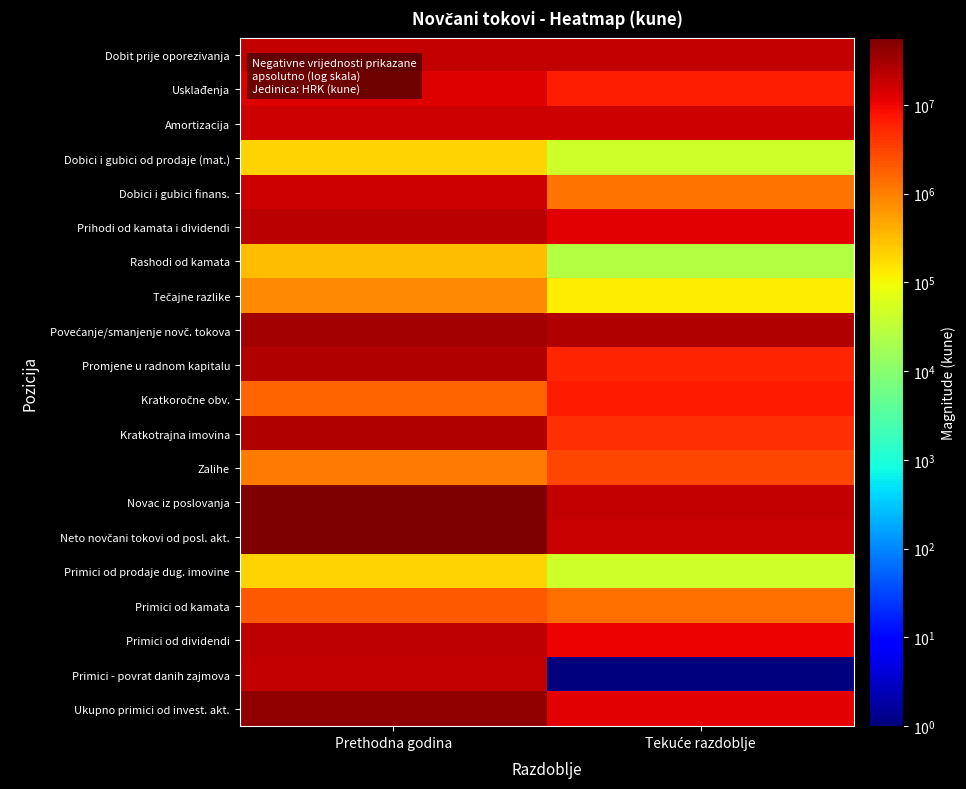

Rank the series at Prethodna godina from highest to lowest value.

Novac iz poslovanja, Neto novčani tokovi od posl. akt., Ukupno primici od invest. akt., Povećanje/smanjenje novč. tokova, Kratkotrajna imovina, Promjene u radnom kapitalu, Prihodi od kamata i dividendi, Primici od dividendi, Primici - povrat danih zajmova, Dobit prije oporezivanja, Dobici i gubici finans., Amortizacija, Usklađenja, Primici od kamata, Kratkoročne obv., Zalihe, Tečajne razlike, Rashodi od kamata, Dobici i gubici od prodaje (mat.), Primici od prodaje dug. imovine